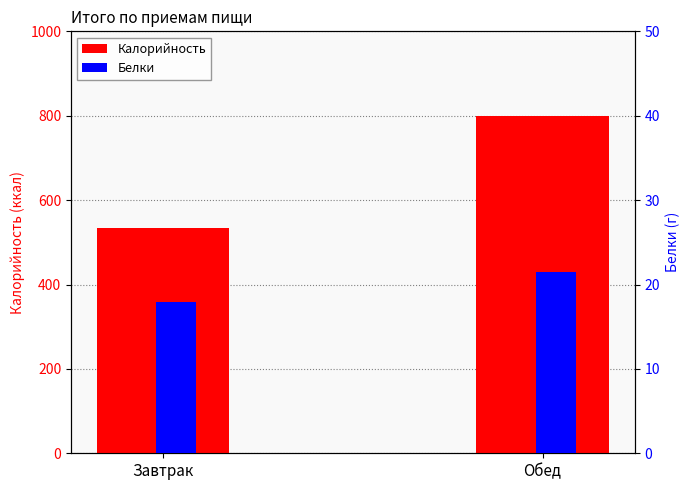

What is the label of the 1st bar from the left?

Завтрак